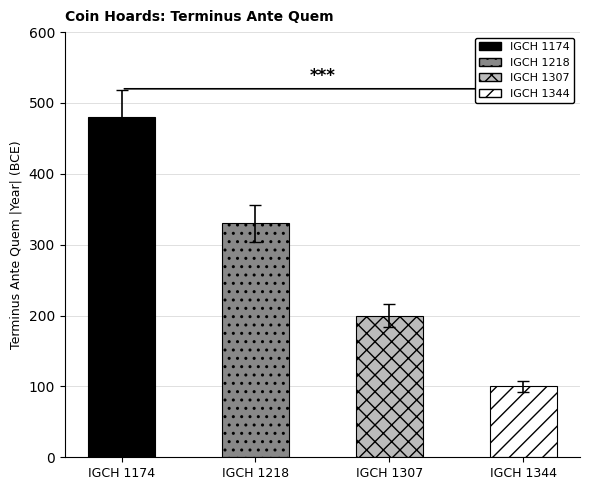

Rank the categories by value from lowest to highest.

IGCH 1344, IGCH 1307, IGCH 1218, IGCH 1174